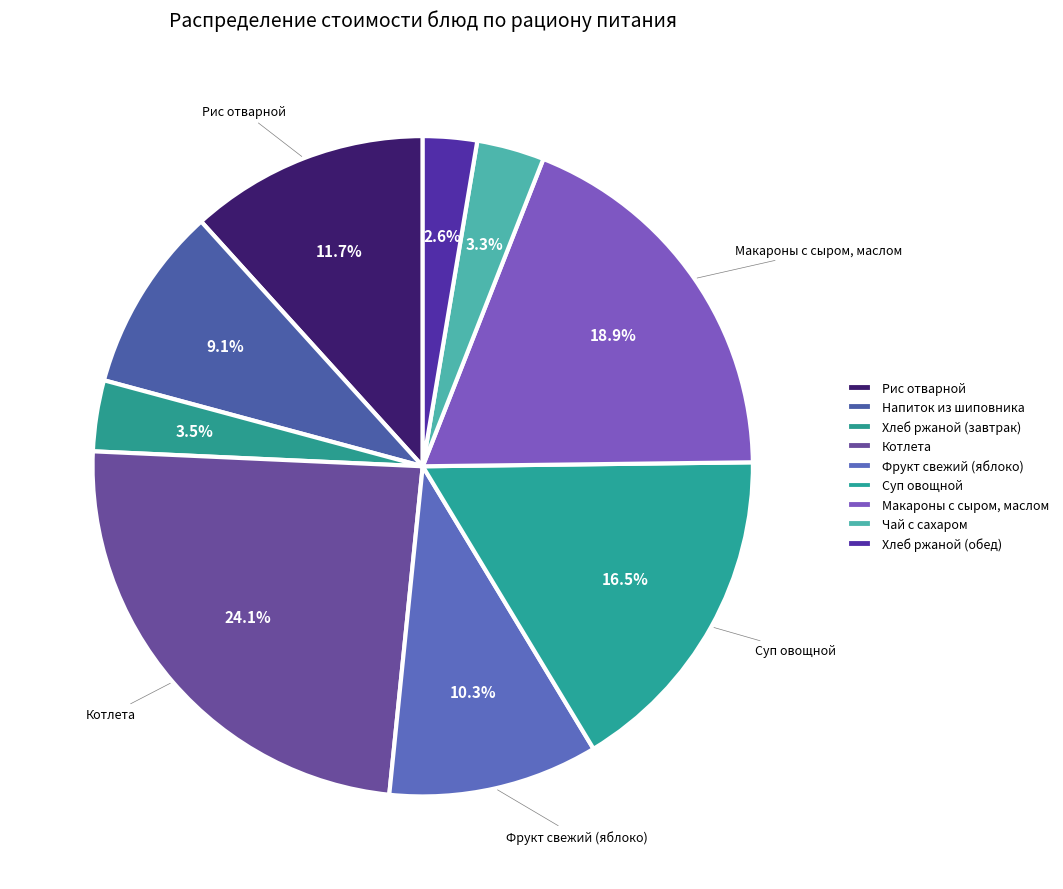

How many slices are in this pie chart?

9